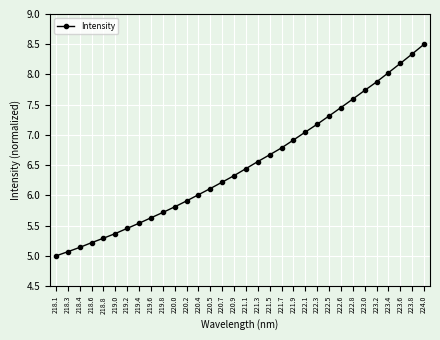

Does the chart have visible grid lines?

Yes